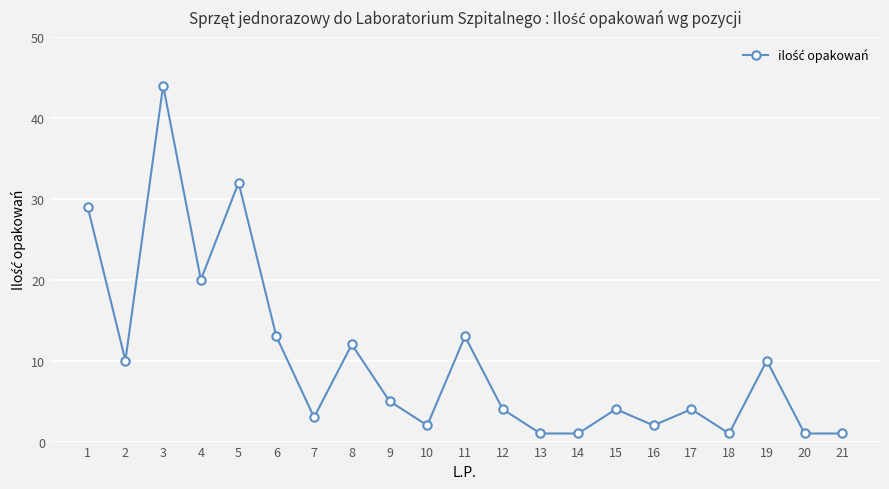

How many series are shown in this chart?

1